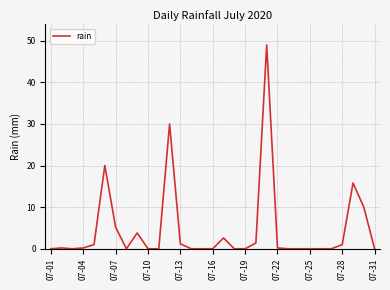

What is the maximum value shown in the chart?

49.0